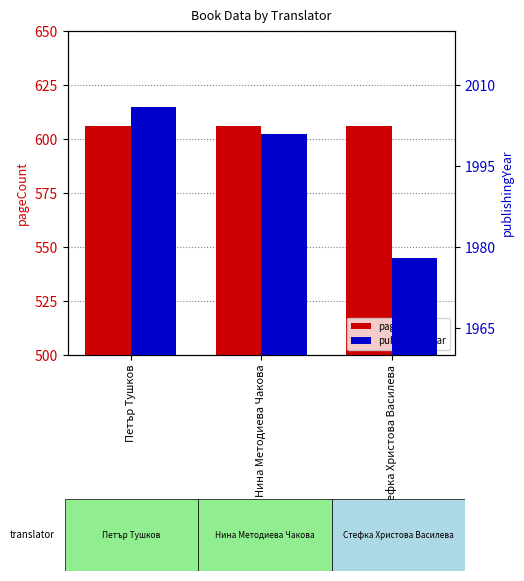

At which label is pageCount closest to 606?

Петър Тушков